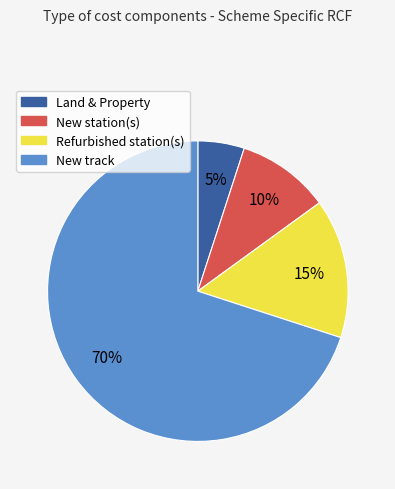

Does New track represent more than half of the total?

Yes